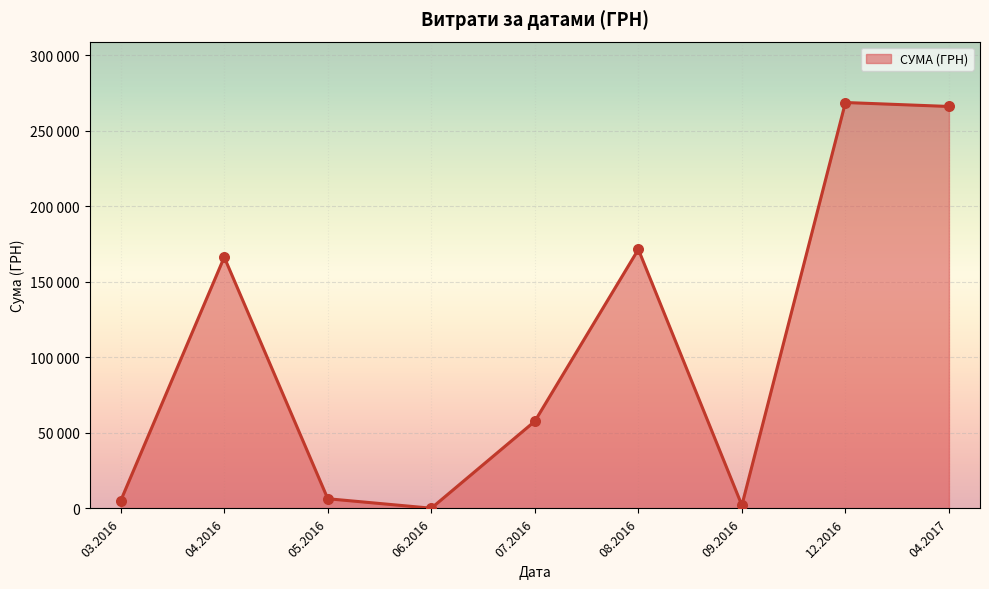

Is this an area chart (filled region under the line)?

Yes